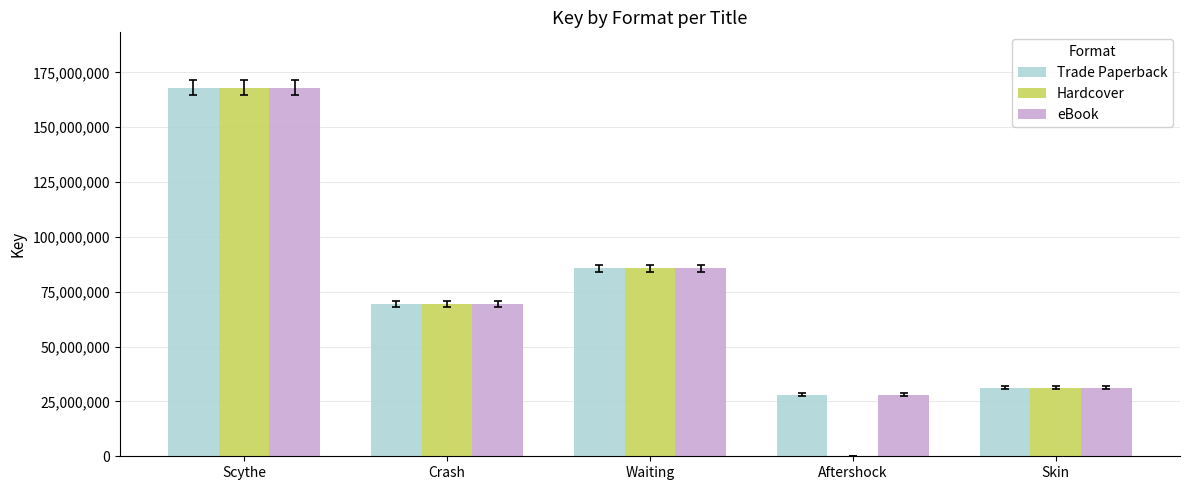

At which label is eBook closest to 98099539?

Waiting